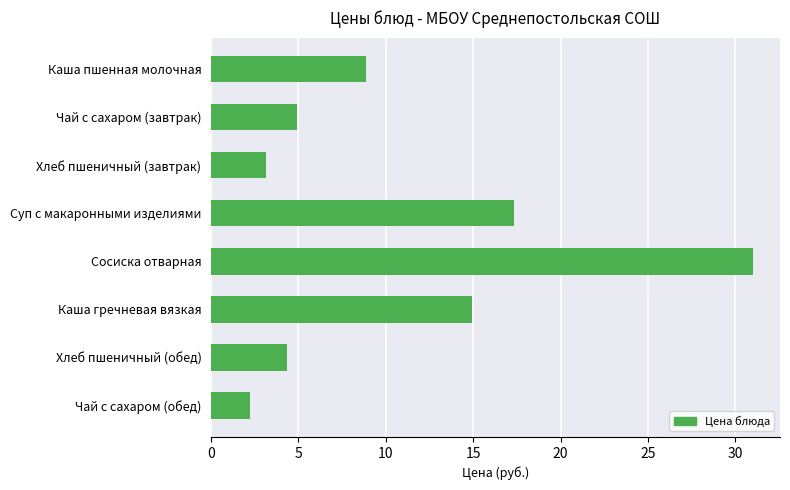

The value at Хлеб пшеничный (обед) is 4.3. True or false?

True